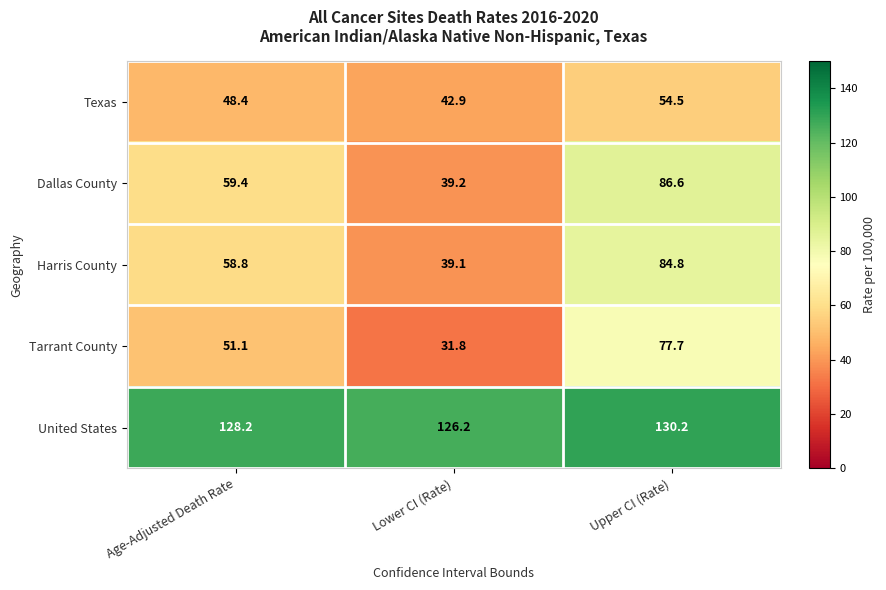

Reading right to left, list all the values displayed in this chart.

Texas: Upper CI (Rate)=54.5	Lower CI (Rate)=42.9	Age-Adjusted Death Rate=48.4
Dallas County: Upper CI (Rate)=86.6	Lower CI (Rate)=39.2	Age-Adjusted Death Rate=59.4
Harris County: Upper CI (Rate)=84.8	Lower CI (Rate)=39.1	Age-Adjusted Death Rate=58.8
Tarrant County: Upper CI (Rate)=77.7	Lower CI (Rate)=31.8	Age-Adjusted Death Rate=51.1
United States: Upper CI (Rate)=130.2	Lower CI (Rate)=126.2	Age-Adjusted Death Rate=128.2